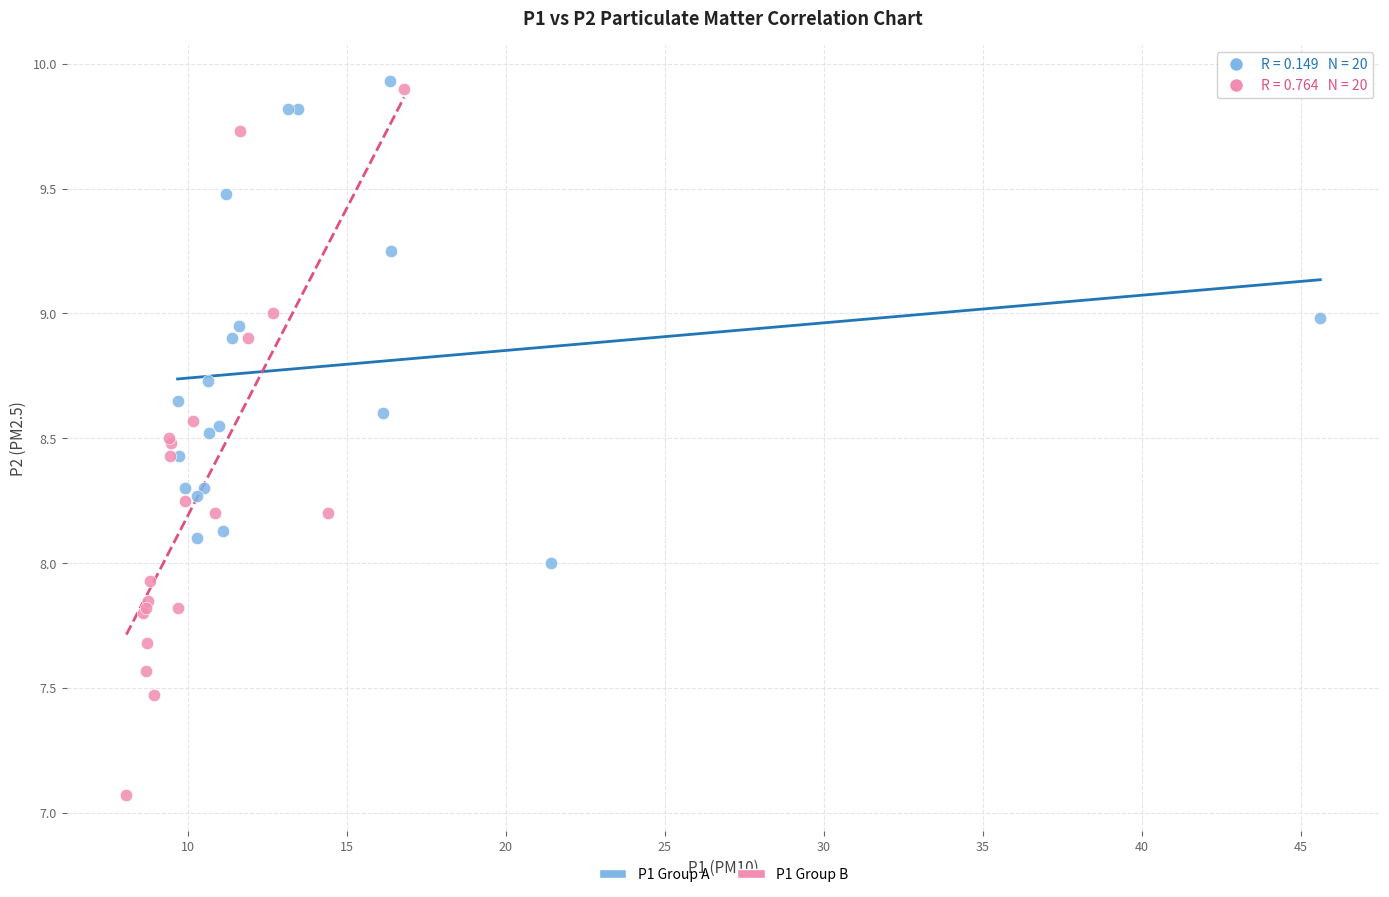

Which series has the widest spread of Y values?

P1 Group B